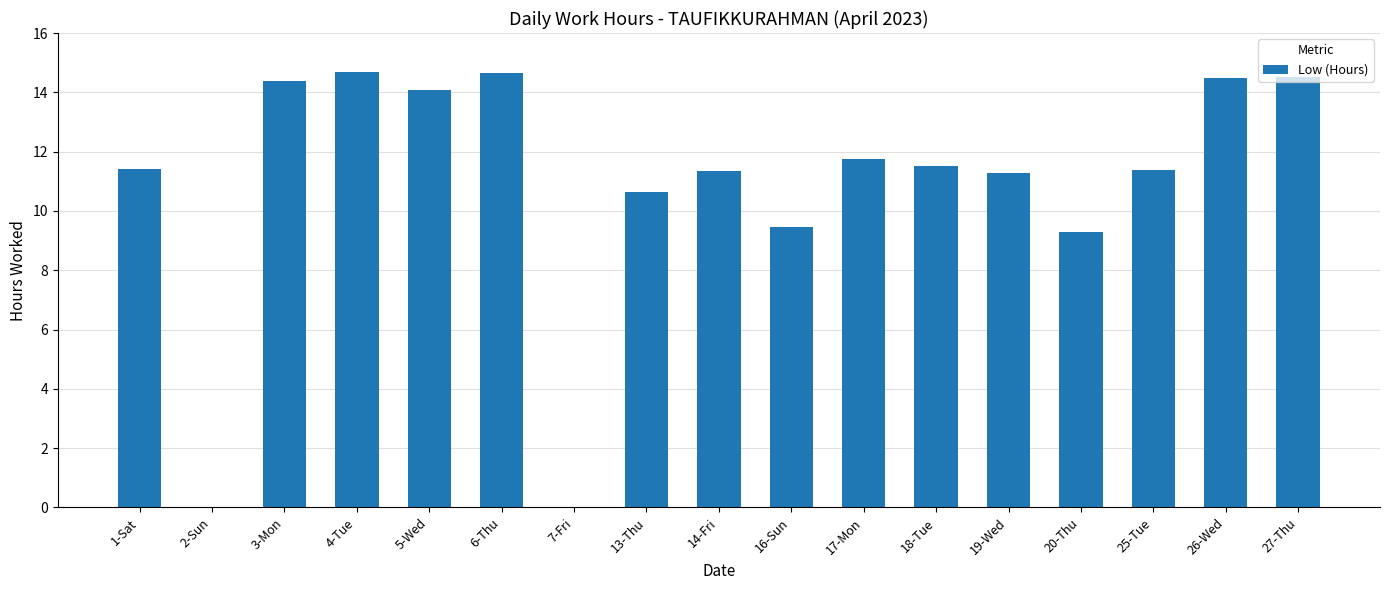

What is the maximum value shown in the chart?

14.7